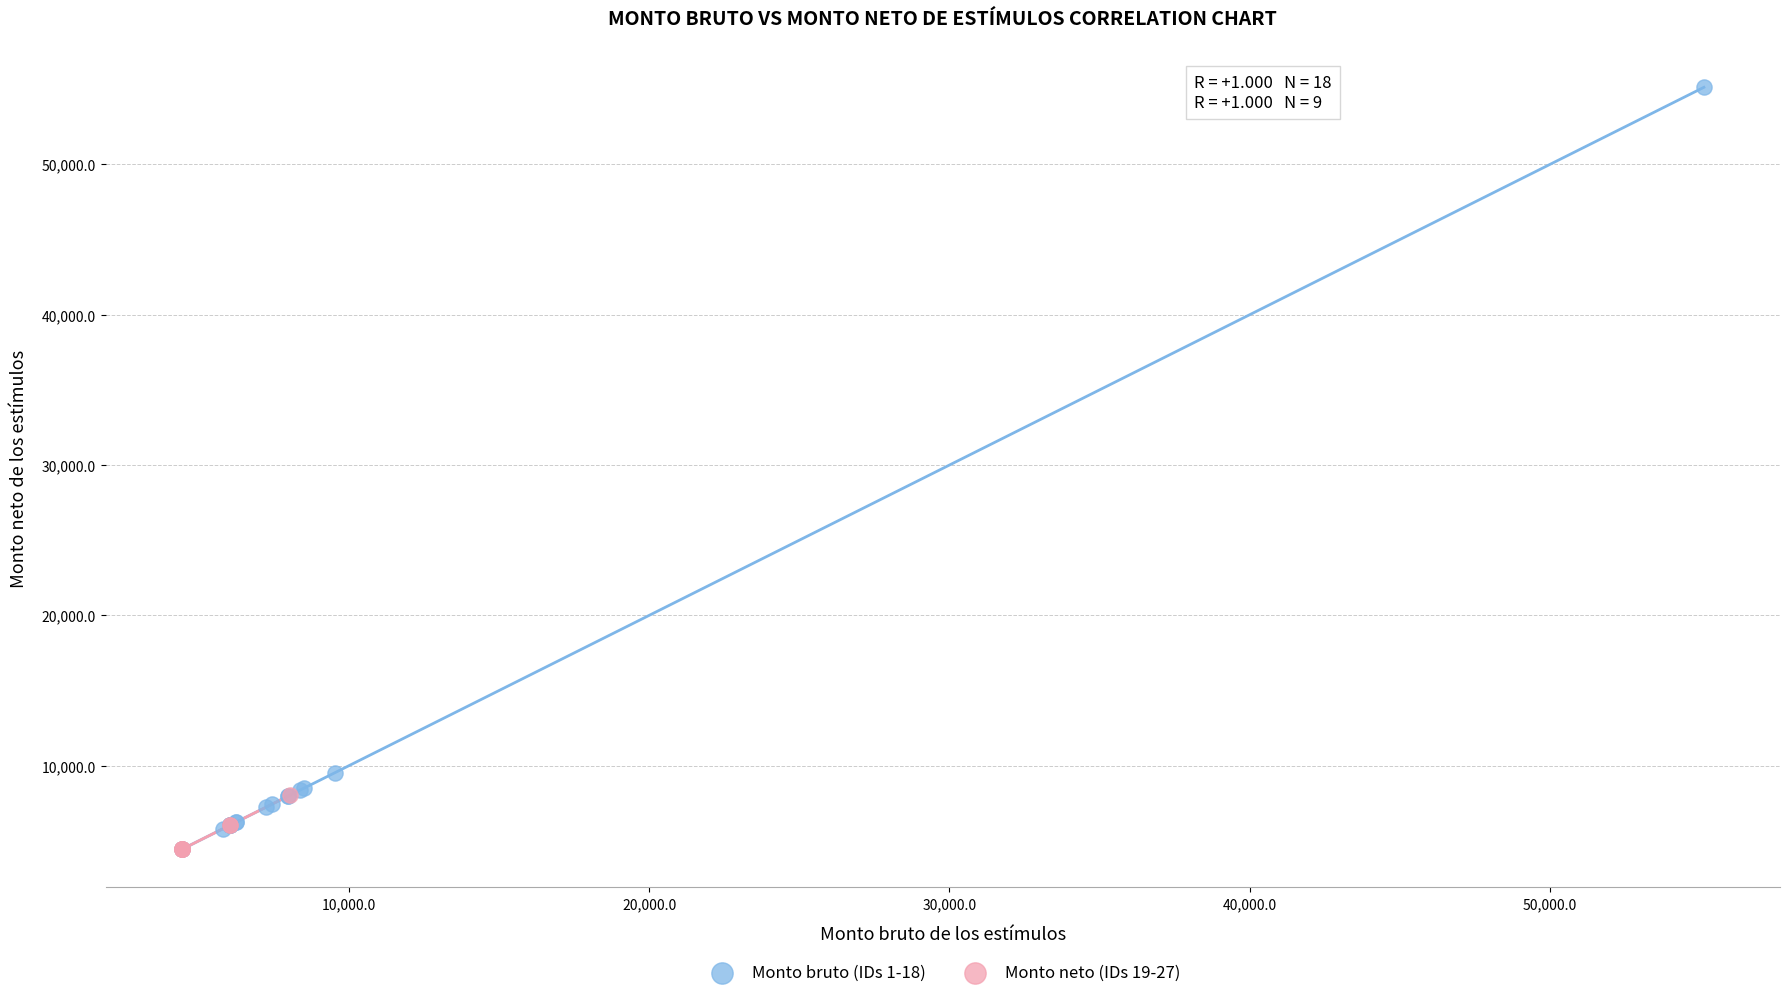

Which series contains the highest Y value?

Monto bruto (IDs 1-18)